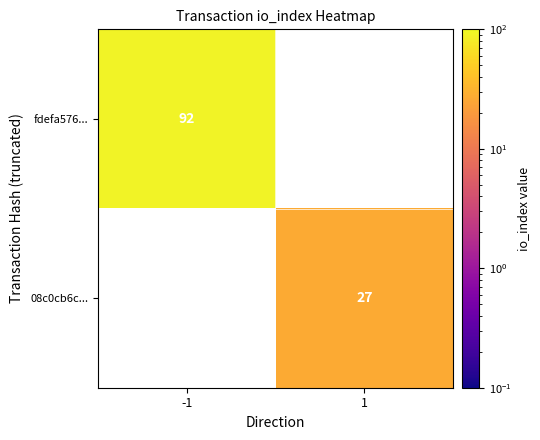

How many distinct data groups are displayed?

2